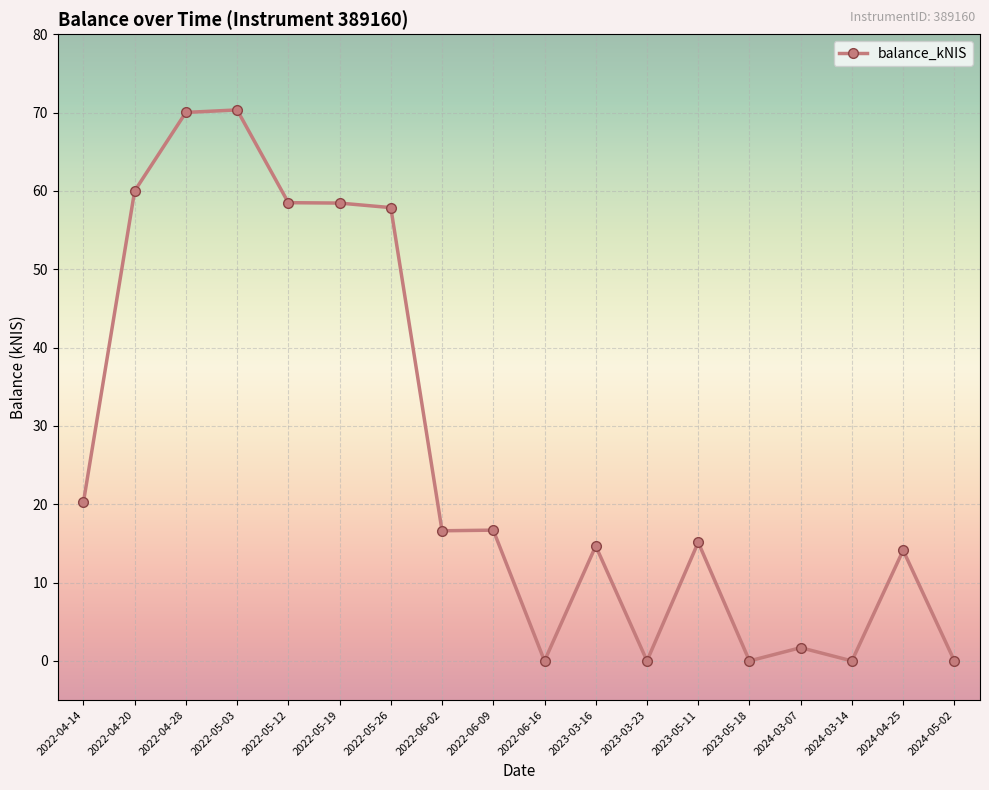

What is the change in value from 2023-03-16 to 2023-05-18?

-14.7